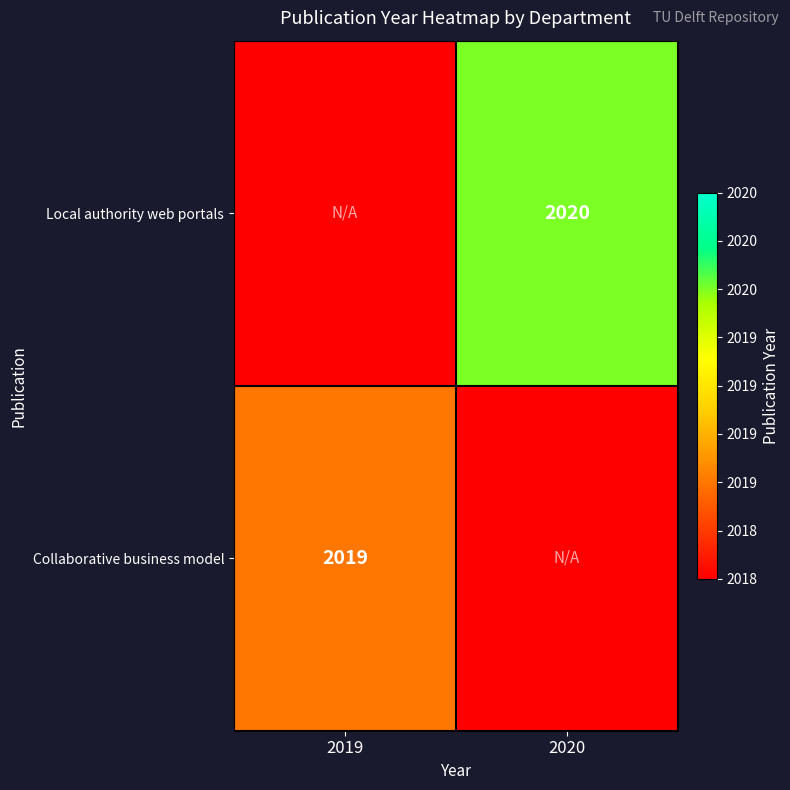

At which category is the sum across all series the highest?

2020